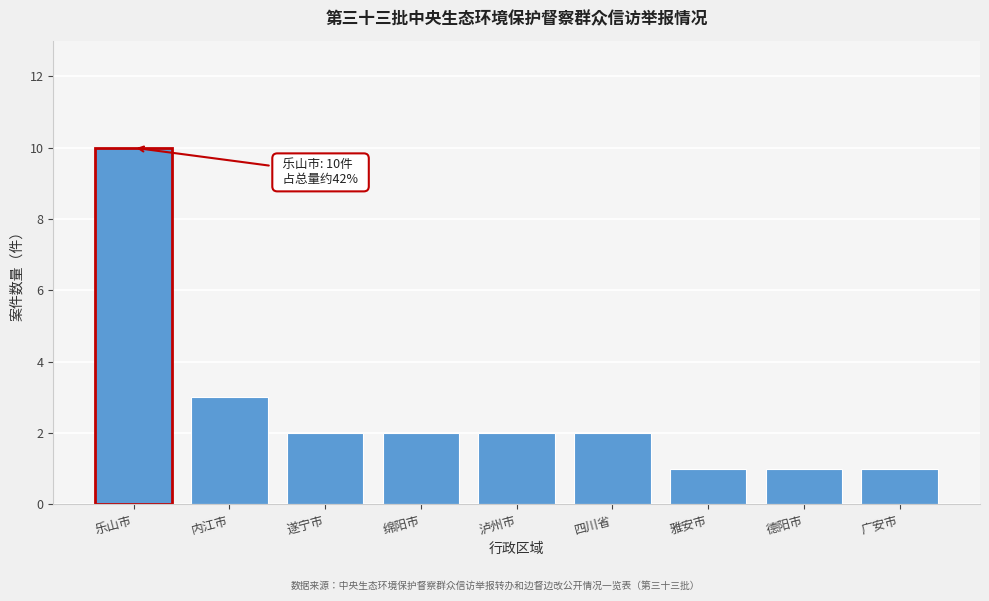

Reading left to right, what are all the values shown in this chart?

乐山市=10	内江市=3	遂宁市=2	绵阳市=2	泸州市=2	四川省=2	雅安市=1	德阳市=1	广安市=1